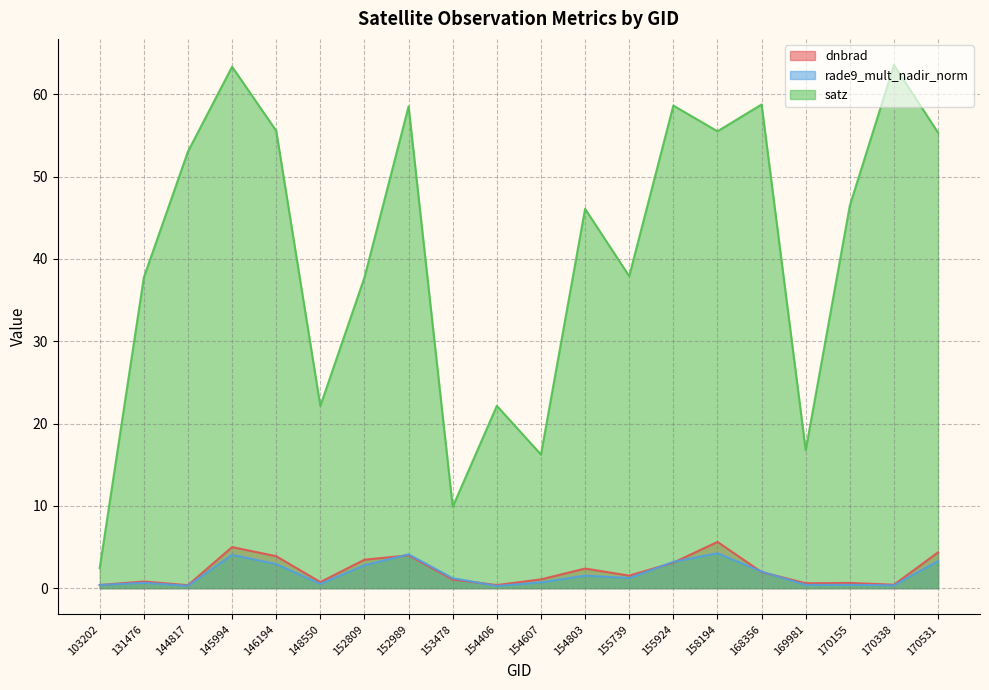

What is the smallest value displayed?

0.3